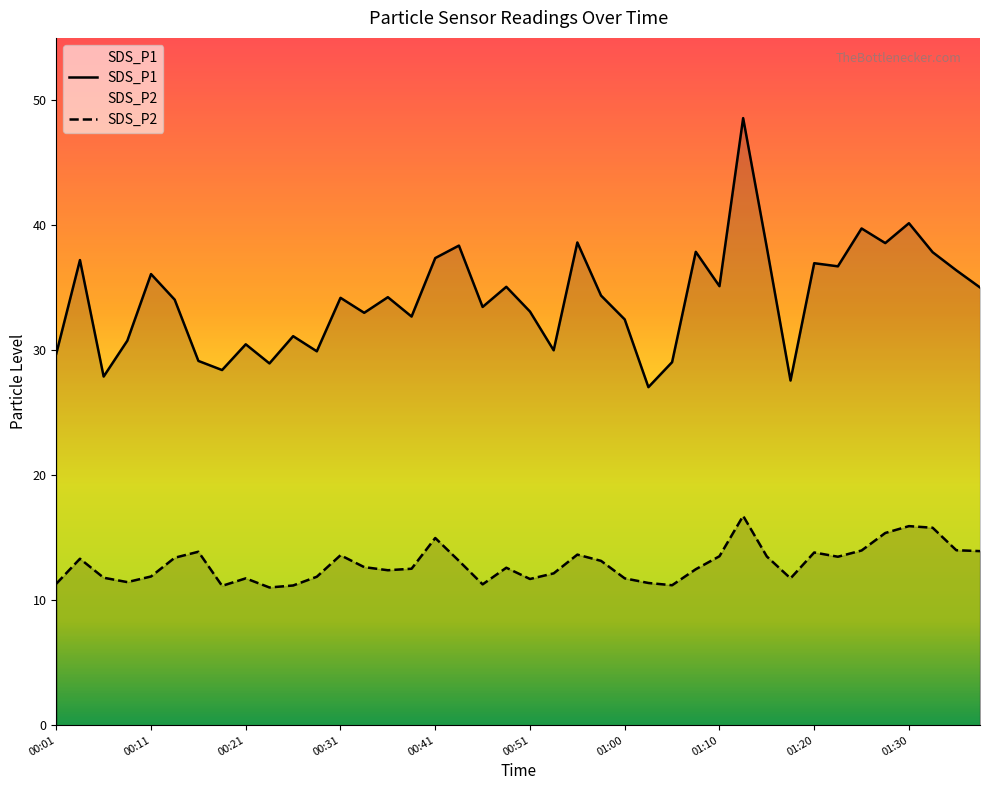

What is the minimum value for SDS_P1?

27.1